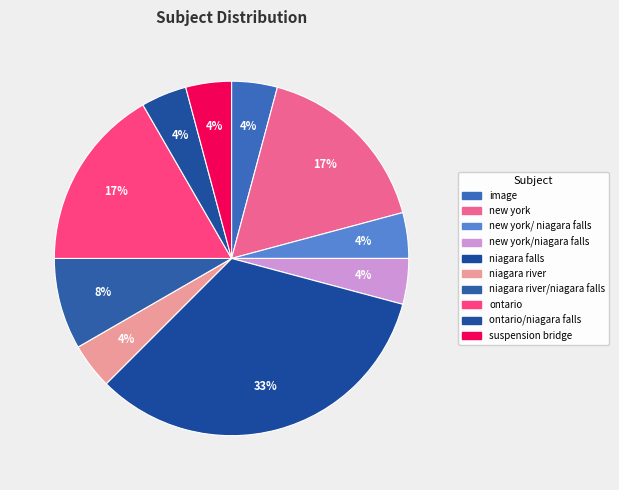

How many segments does this pie chart have?

10